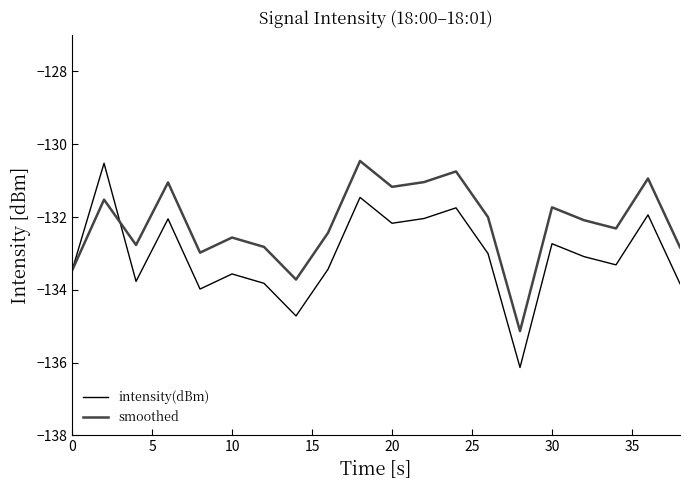

Which series has the widest spread of values?

intensity(dBm)